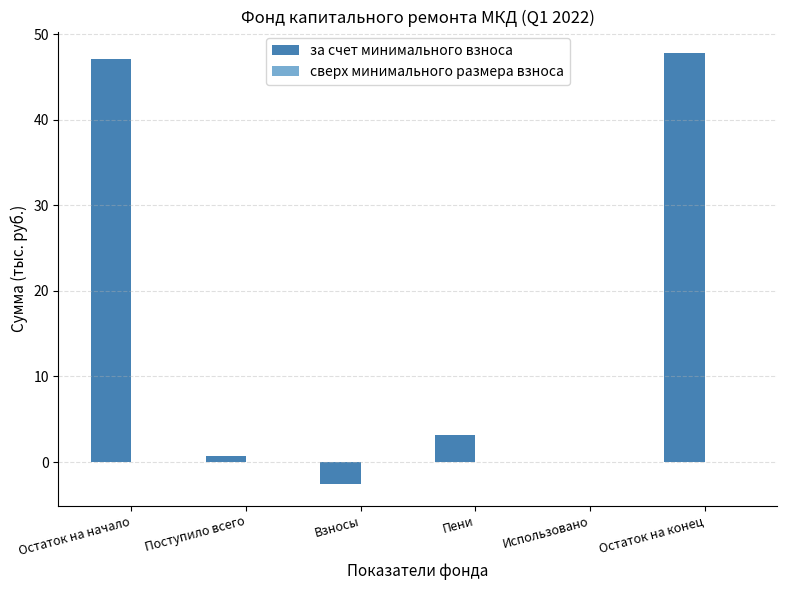

Are the bars horizontal?

No